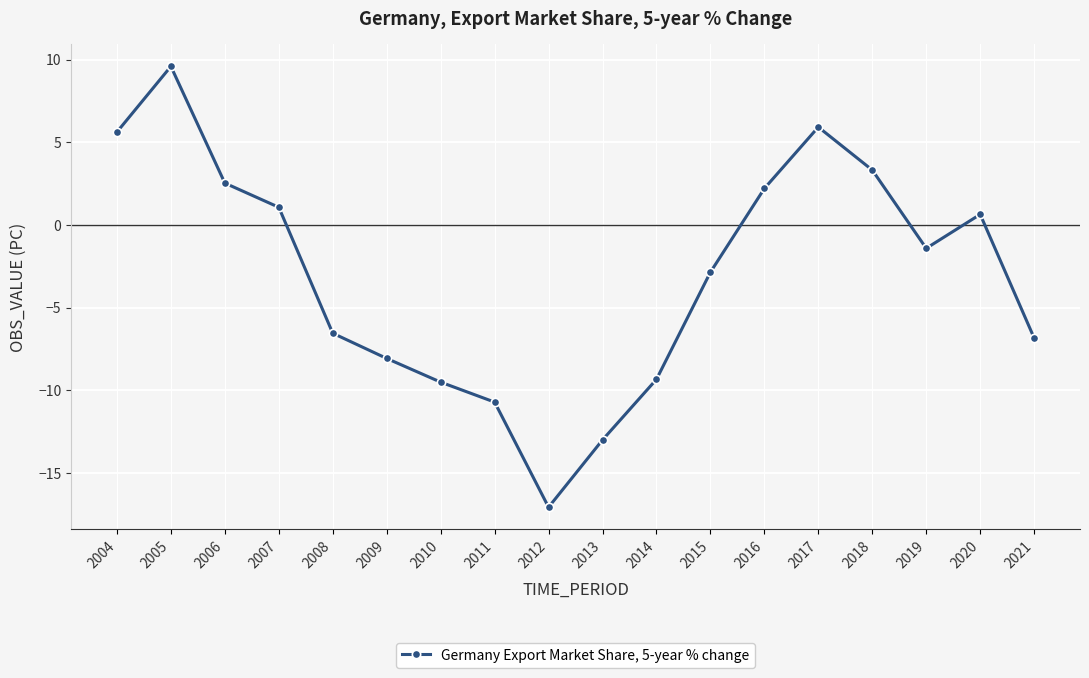

True or false: the data has more than 1 interior local peaks.

True